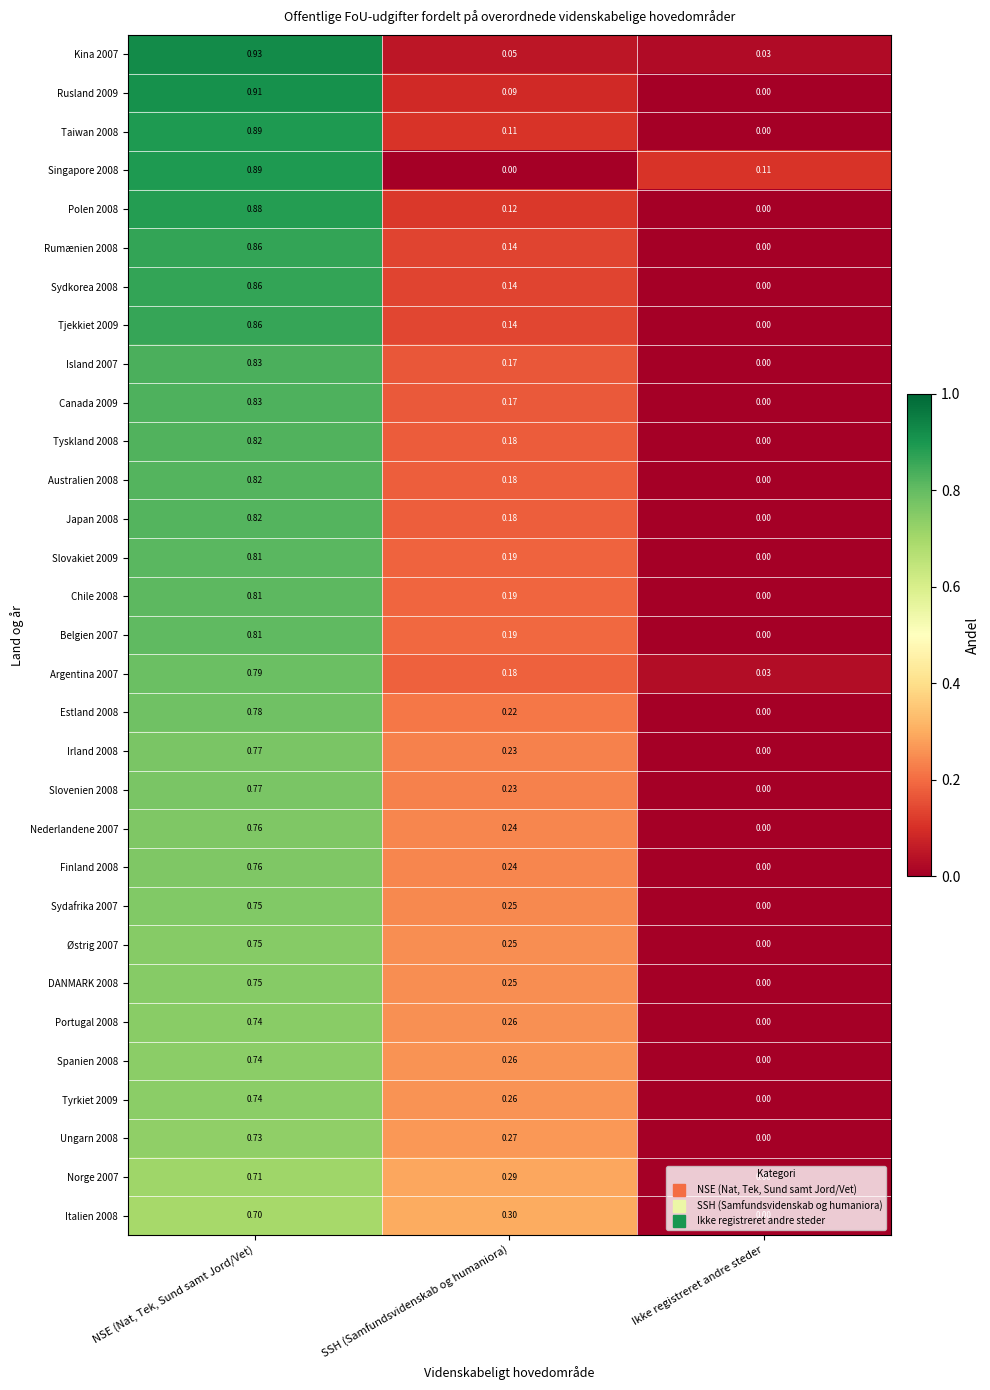

At which category is the sum across all series the highest?

NSE (Nat, Tek, Sund samt Jord/Vet)